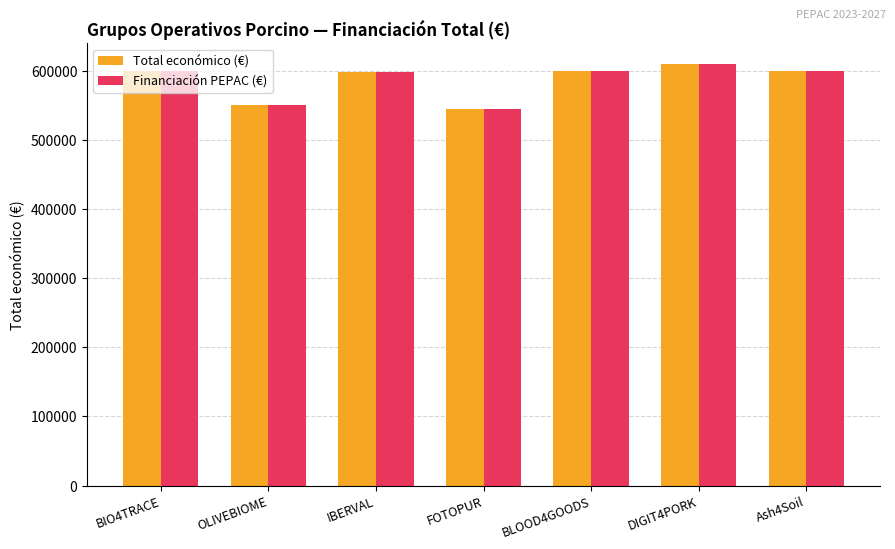

Which label corresponds to the largest value in the chart?

DIGIT4PORK